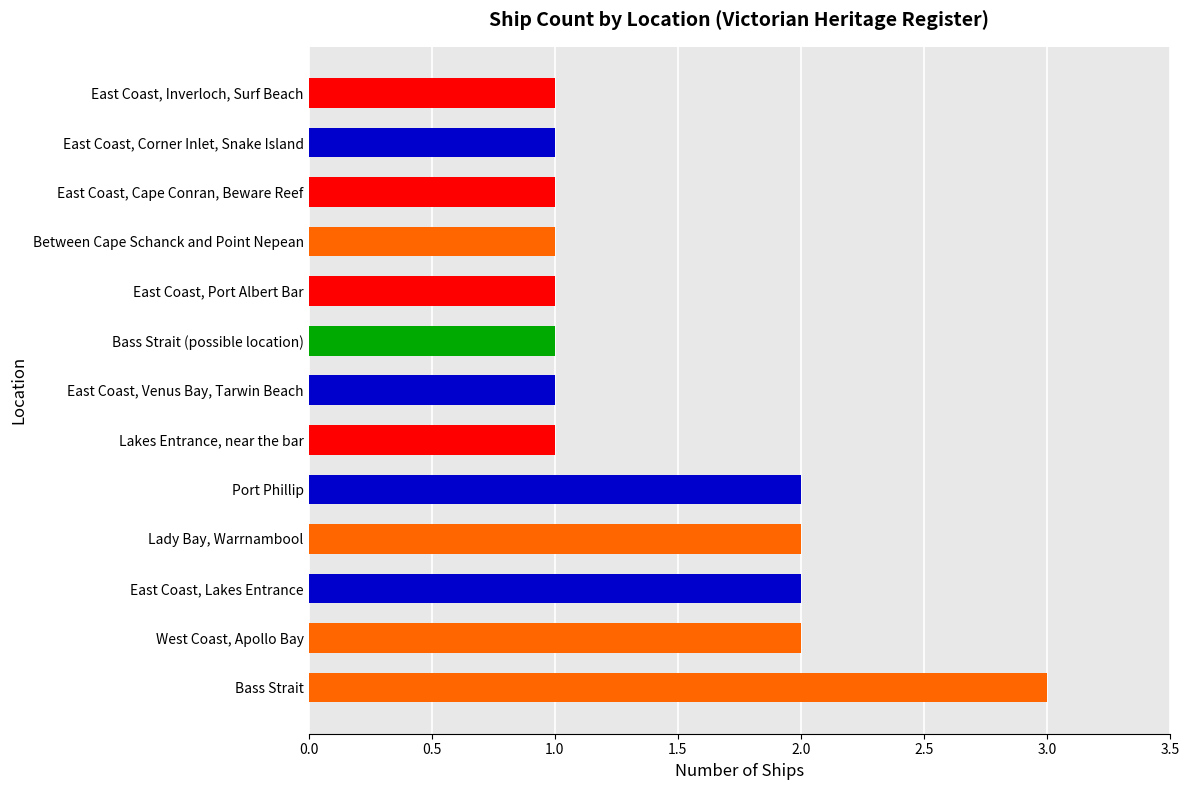

What is the sum of all values?

19